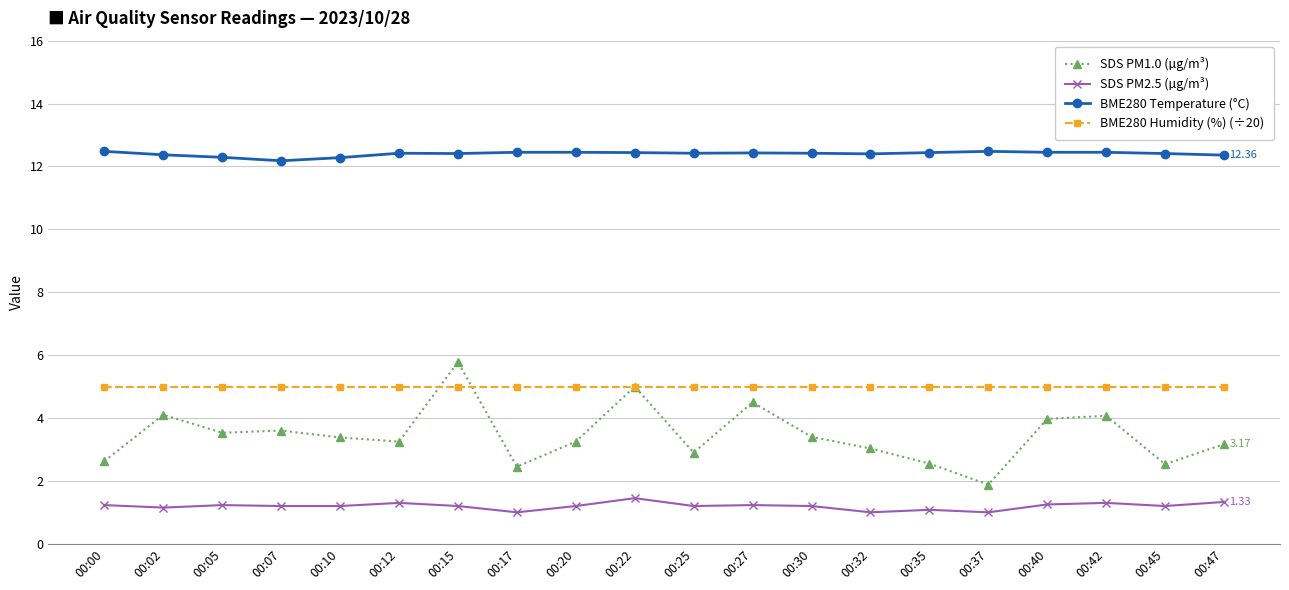

True or false: SDS PM2.5 (µg/m³) and SDS PM1.0 (µg/m³) cross at least once.

False